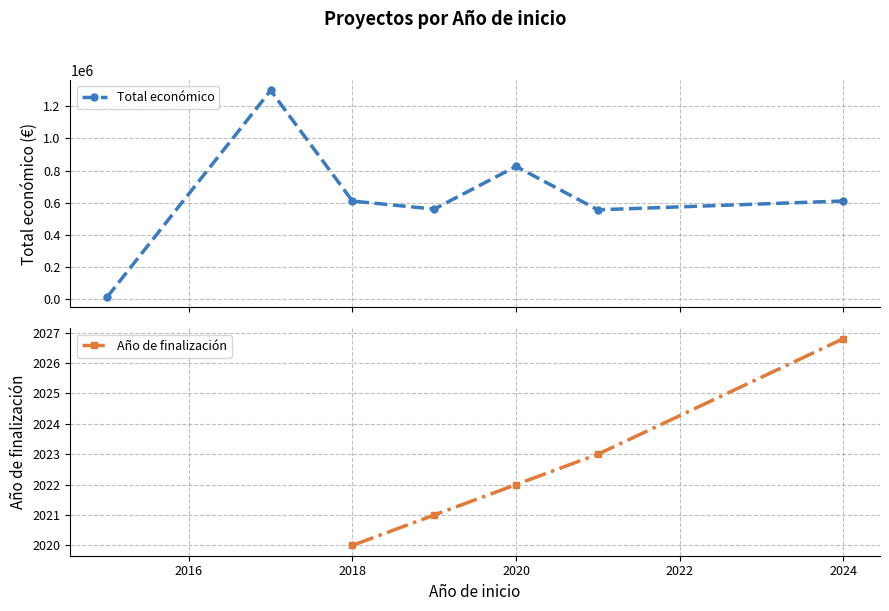

Does the chart display data point markers on the line(s)?

Yes